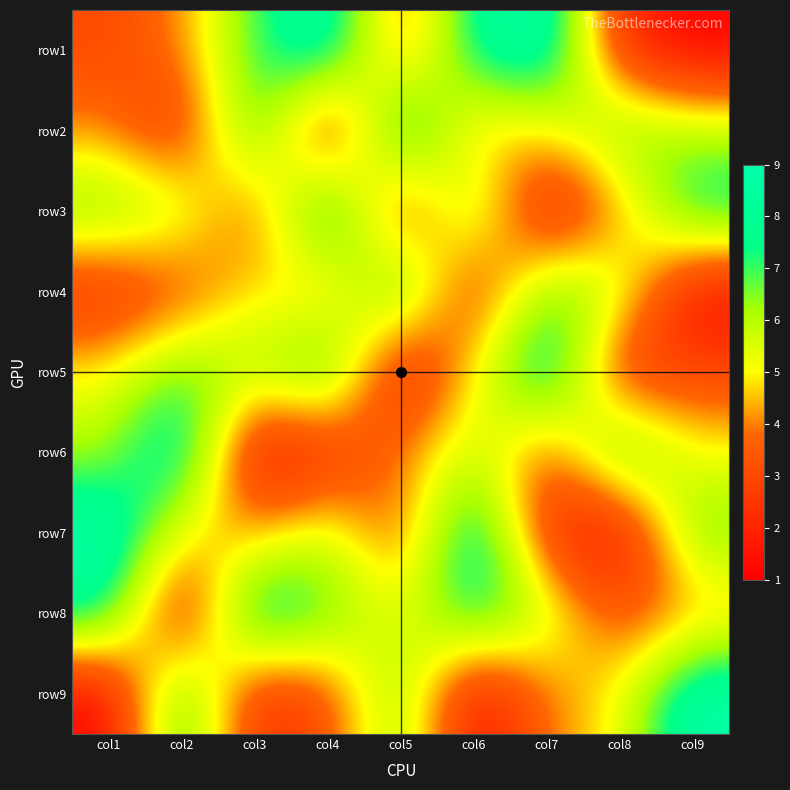

At which category is the sum across all series the highest?

col6